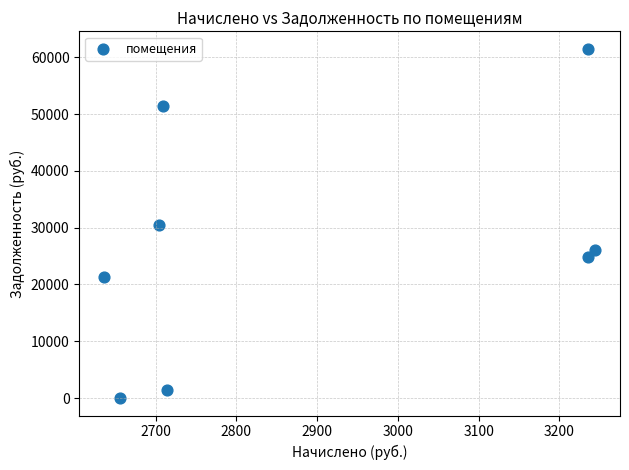

What is the average Y value?

27126.3